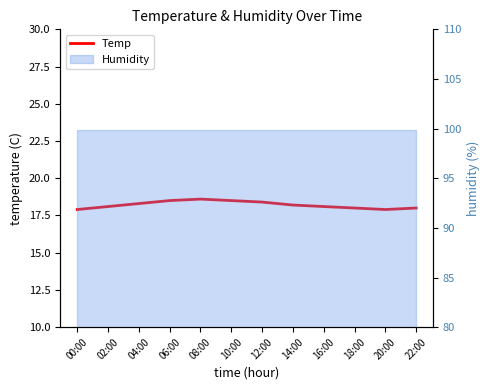

What is the value of the 5th point from the left?

18.6